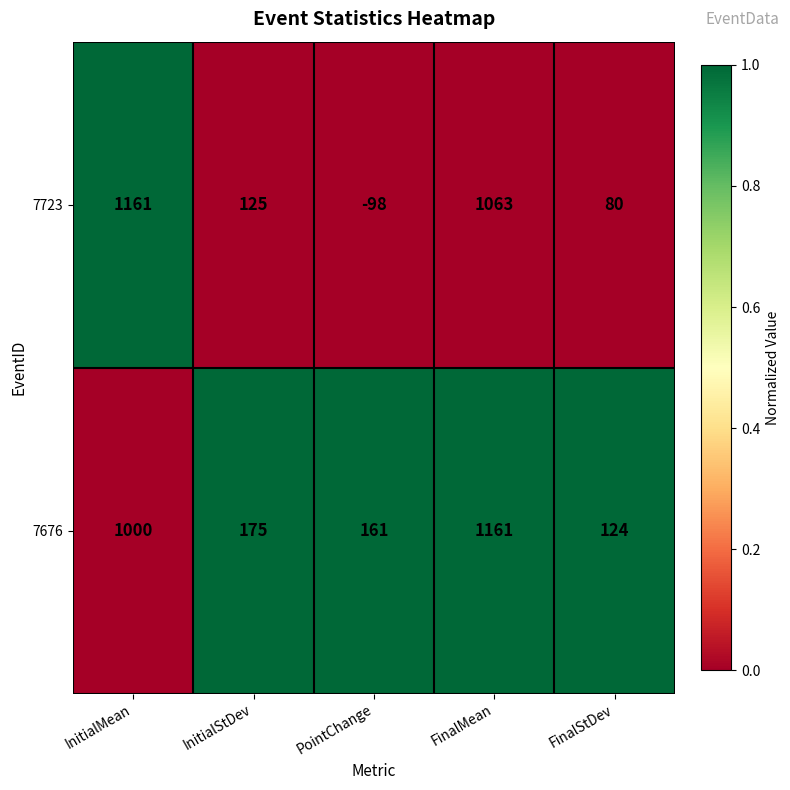

The value of 7676 at PointChange is 161. True or false?

True